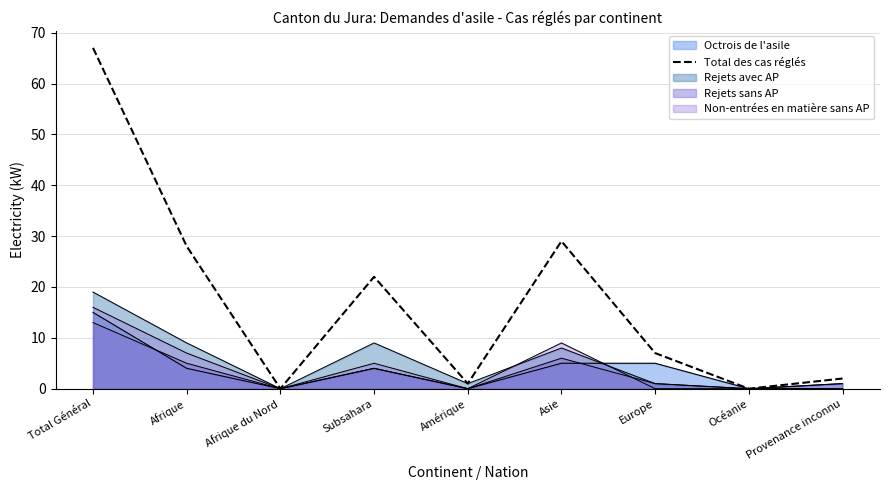

Is it true that the value at Asie is 29?

True